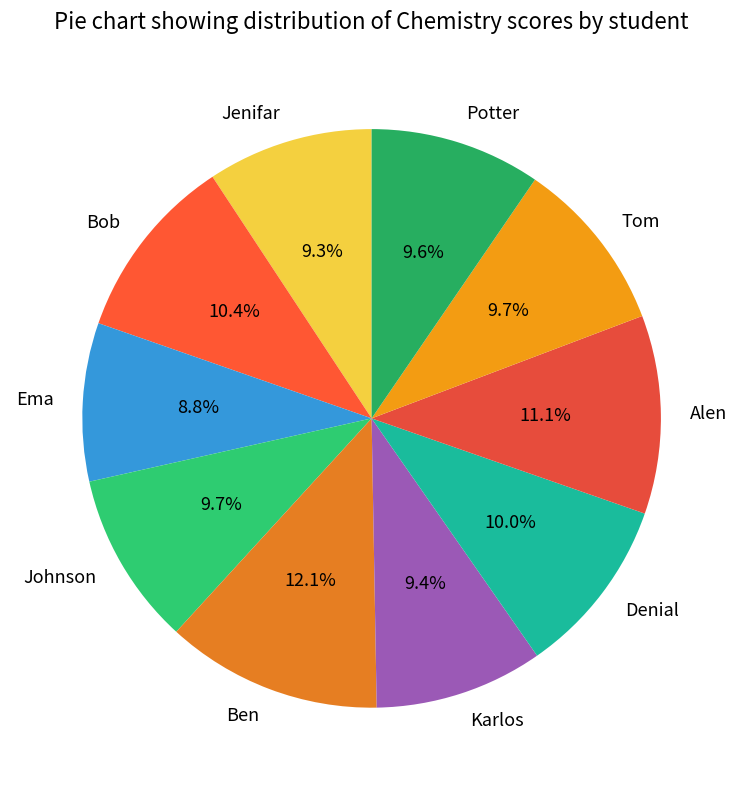

Count the number of slices in the pie.

10